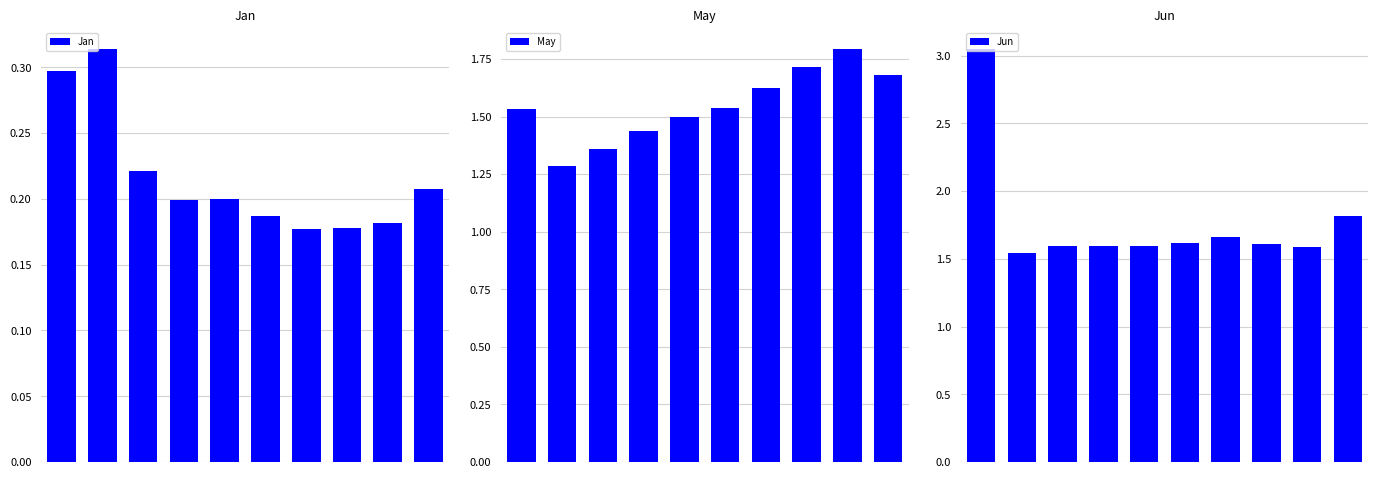

What is the average value of the Jun series?

1.8